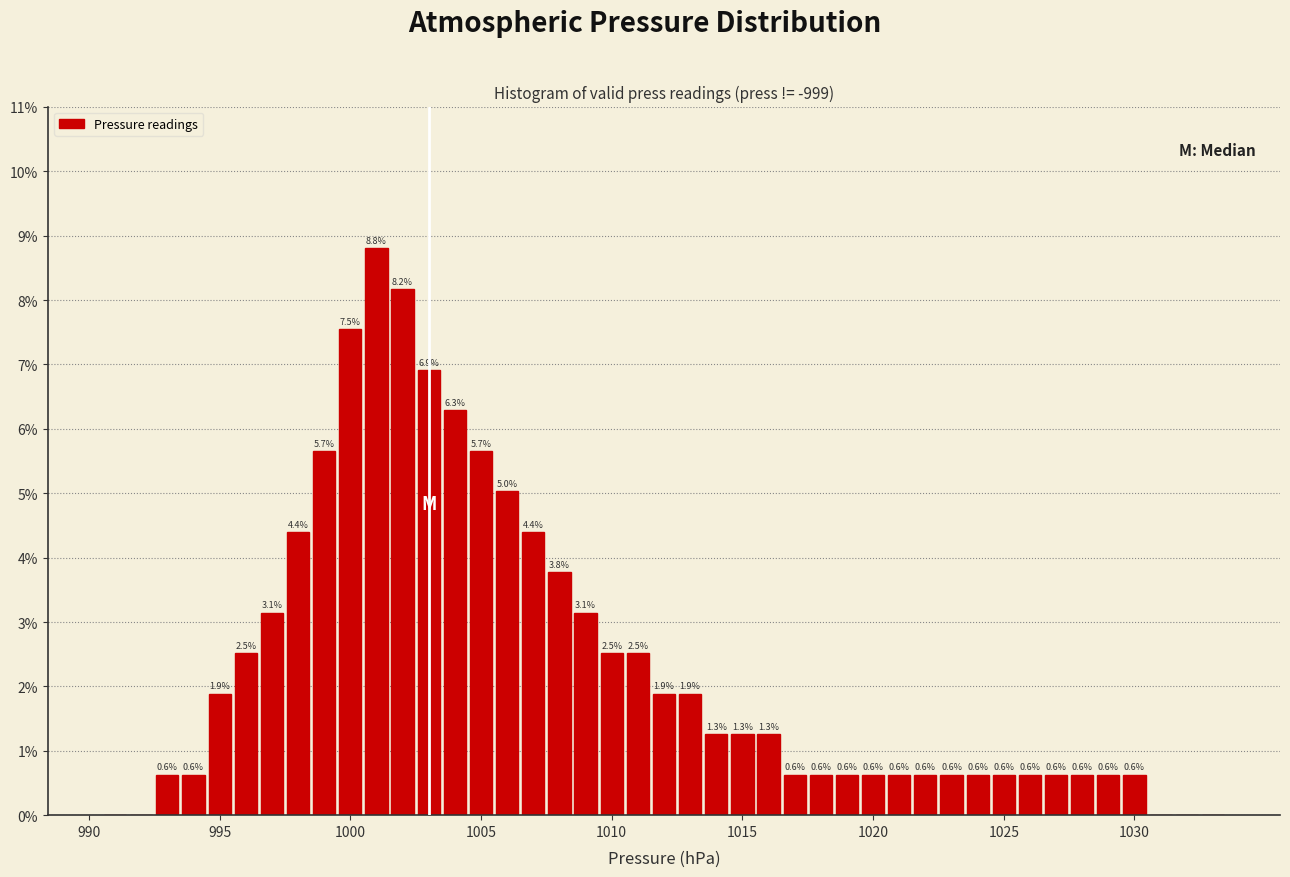

Read against the x-axis, roughly where is the centre of the tallest bar?

1001.0